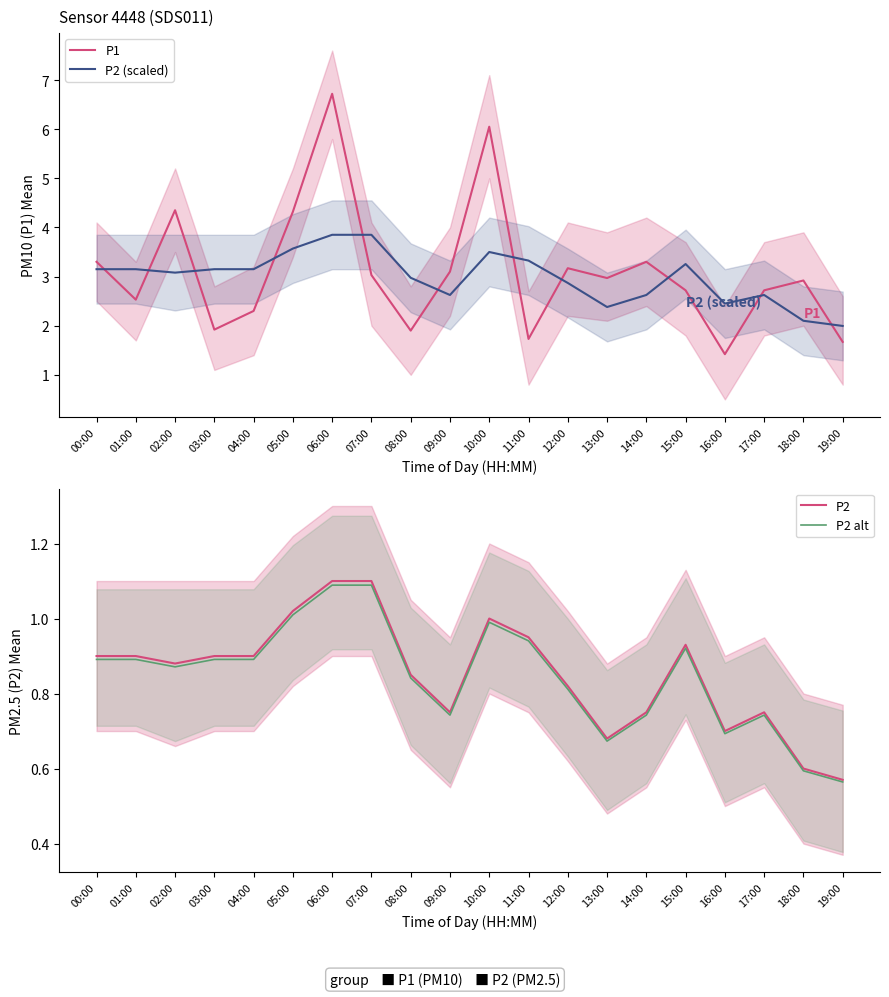

At which label does P2 alt reach its minimum?

19:00